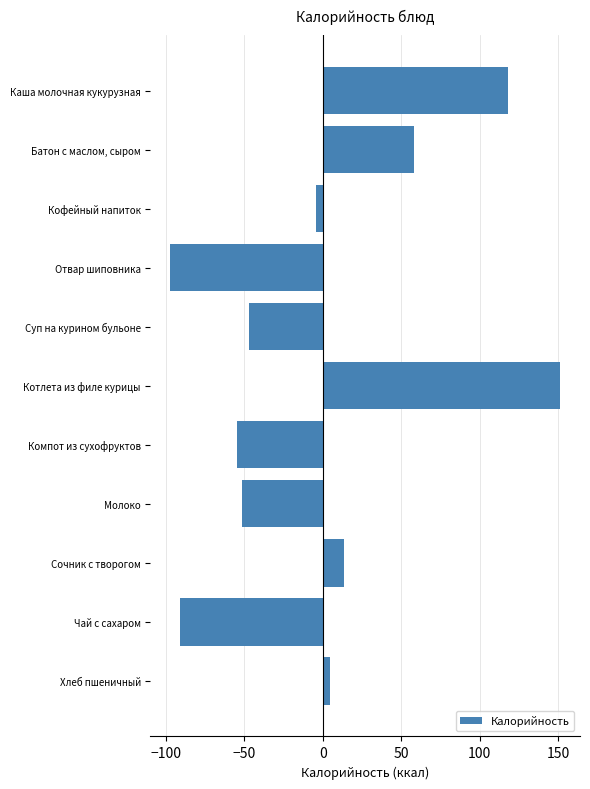

Reading bottom to top, what are all the values shown in this chart?

4.6	-91.0	13.6	-51.4	-54.8	151.5	-46.8	-97.5	-4.6	58.1	118.3